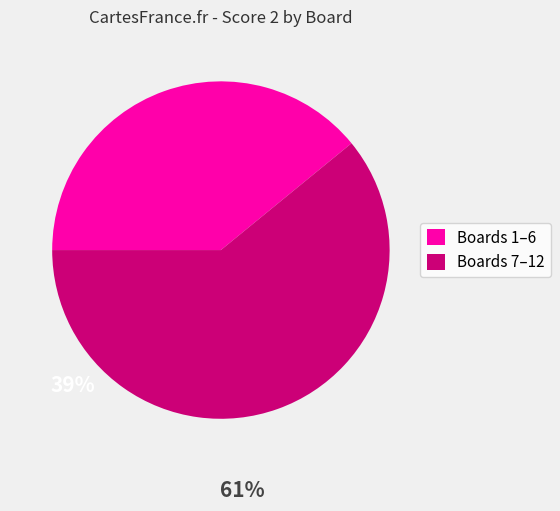

Rank the categories by value from highest to lowest.

Boards 7–12, Boards 1–6